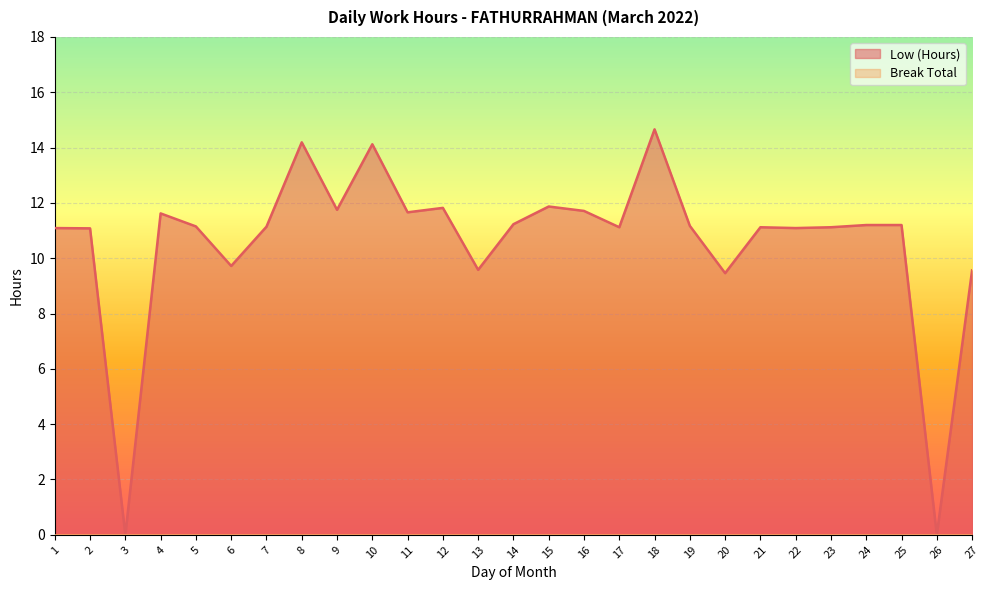

Between 10 and 22, which is larger?

10